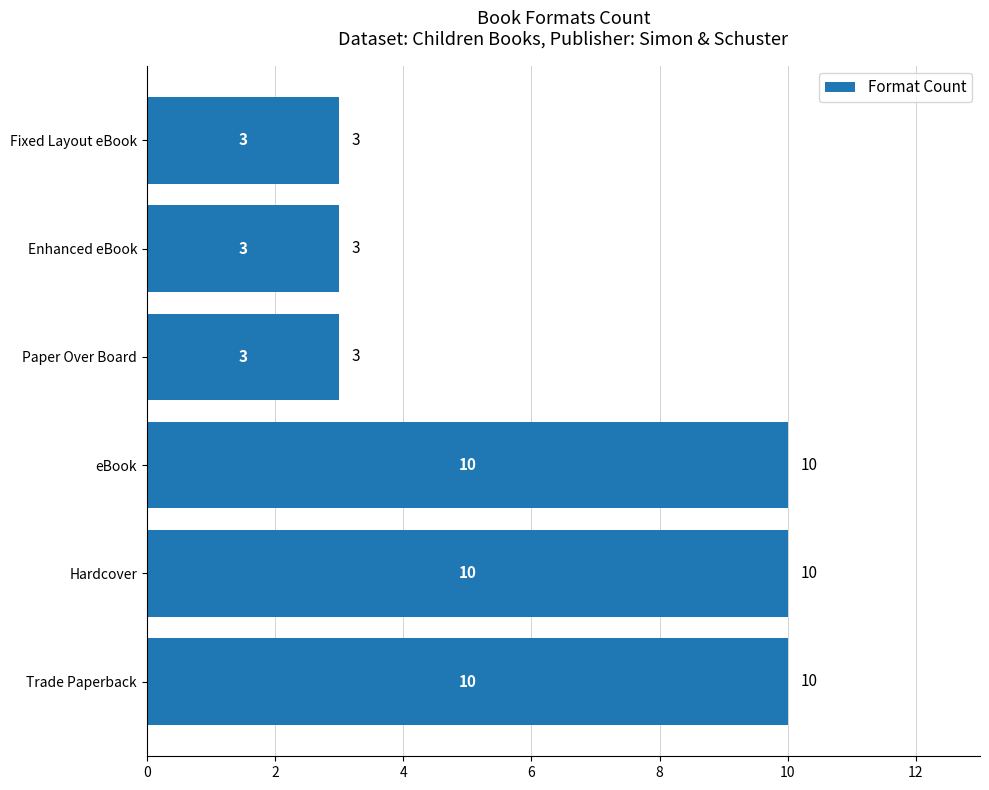

Reading top to bottom, what are all the values shown in this chart?

3	3	3	10	10	10